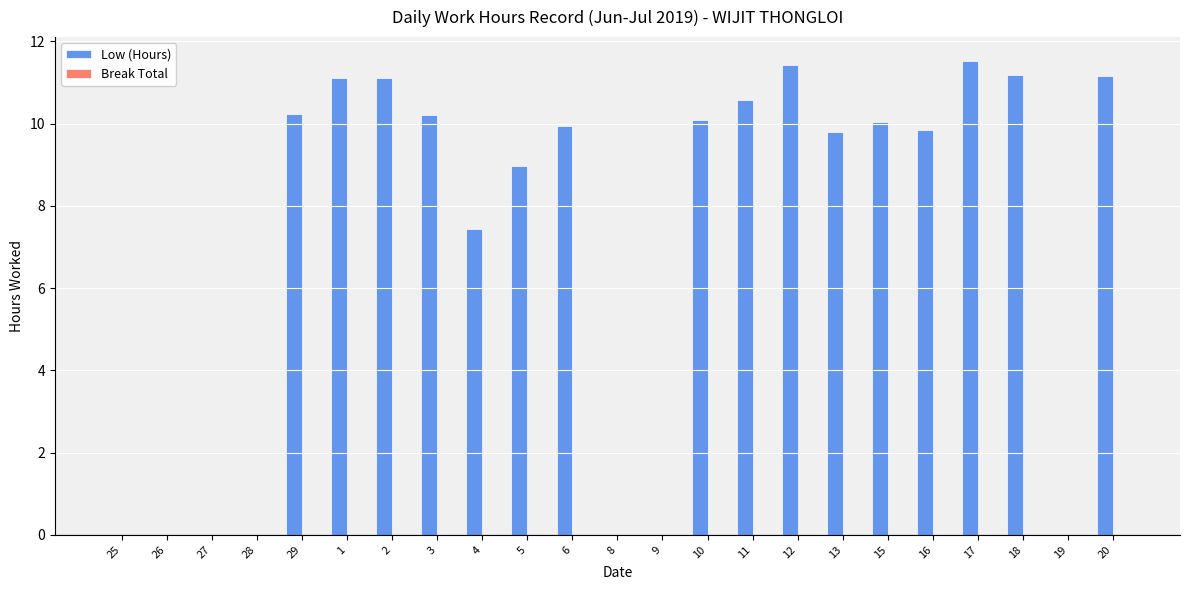

What is the sum of the values at 4 and 16?

17.3